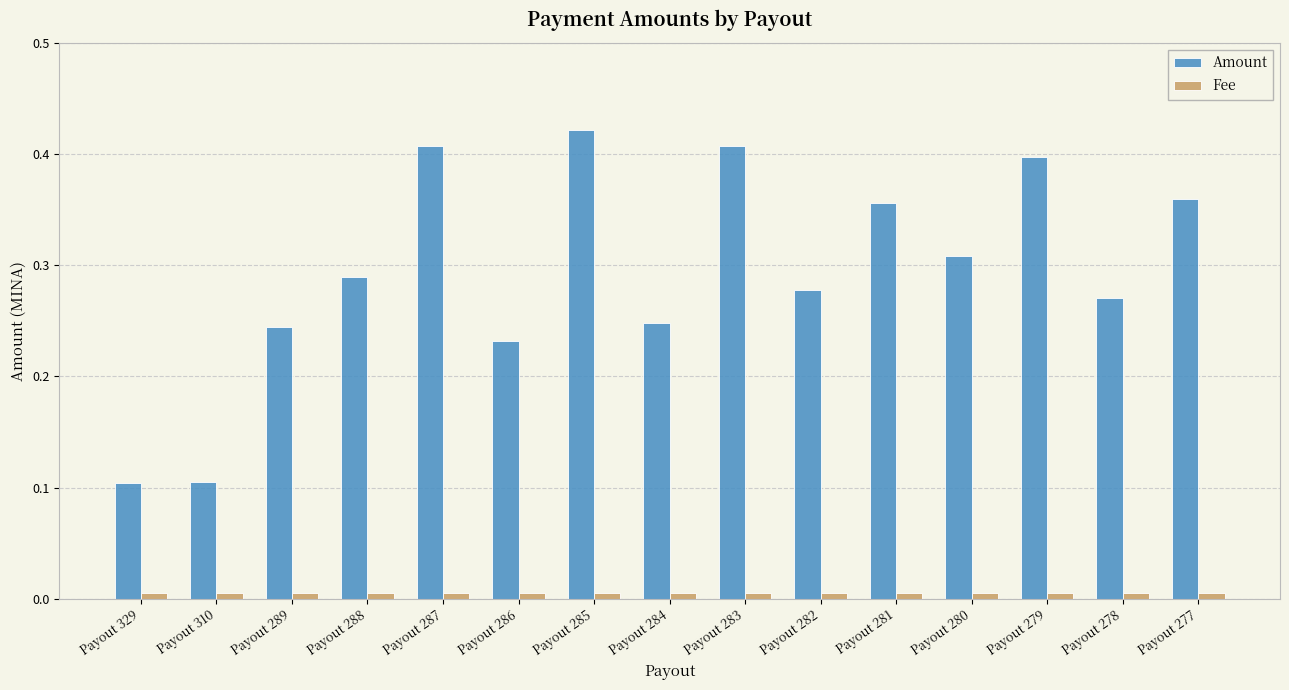

Which series has the largest range (max minus min)?

Amount